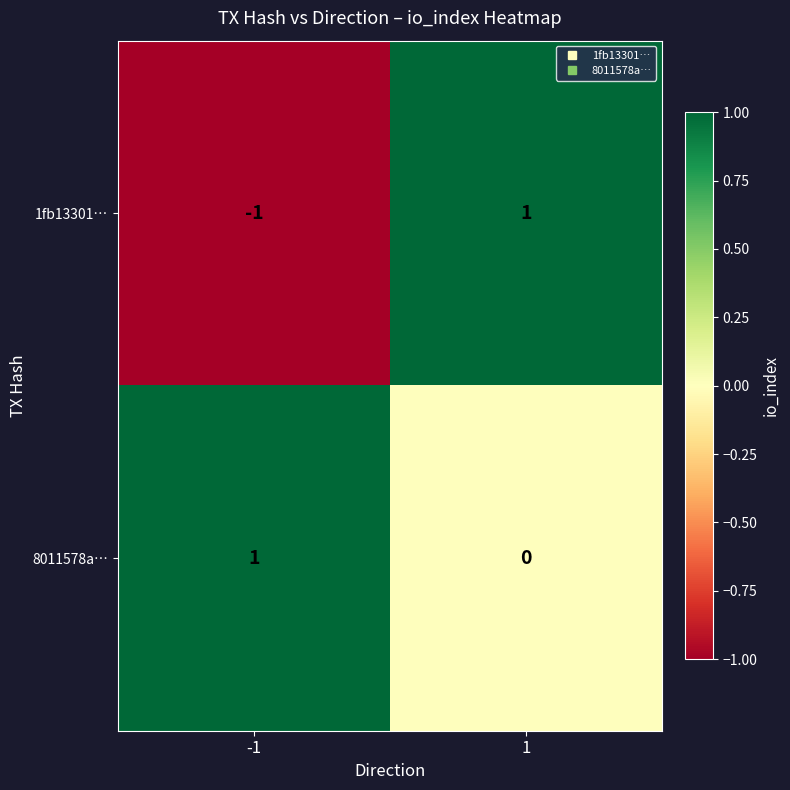

What is the maximum value shown in the chart?

1